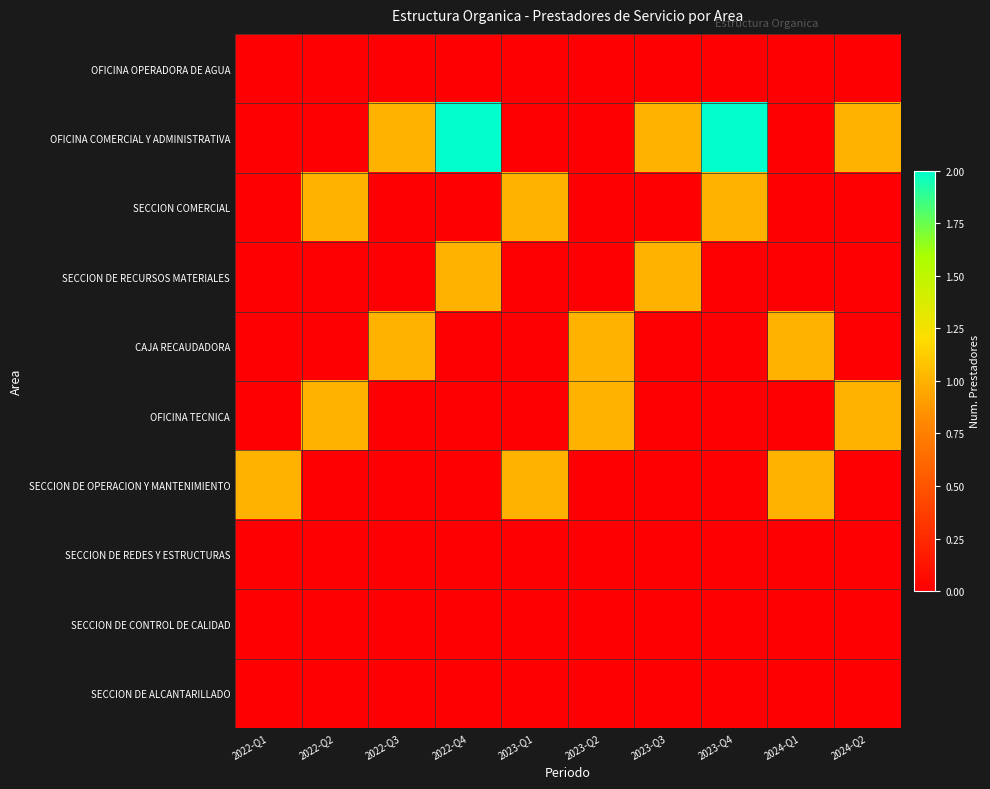

What is the spread (max minus min) of values at 2023-Q3?

1